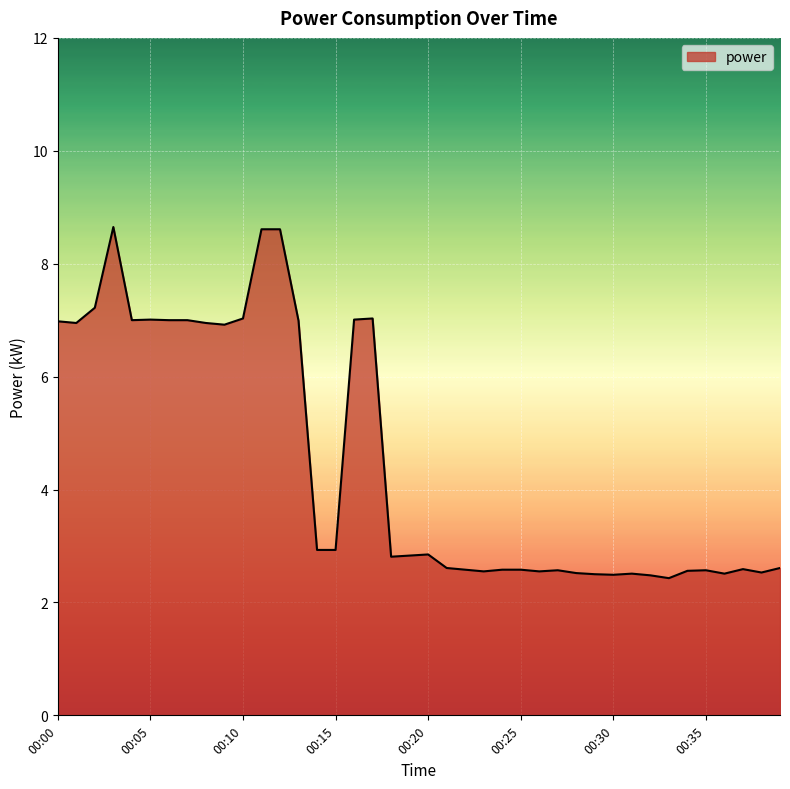

Does the chart have visible grid lines?

Yes